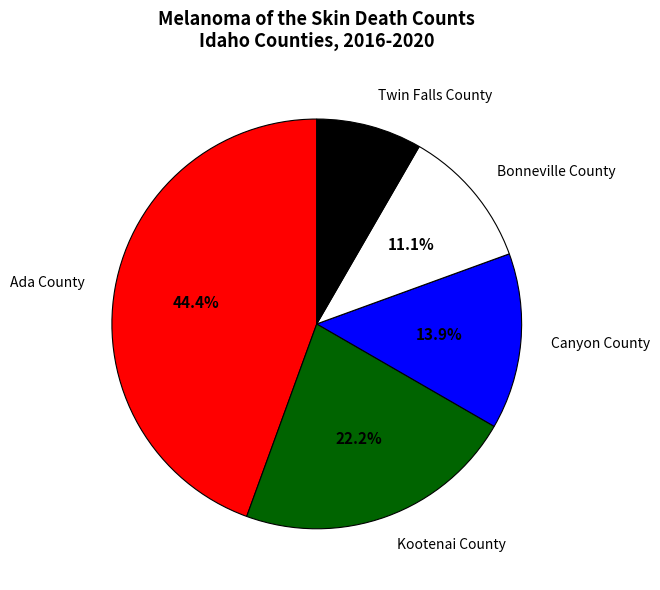

How many slices are in this pie chart?

5